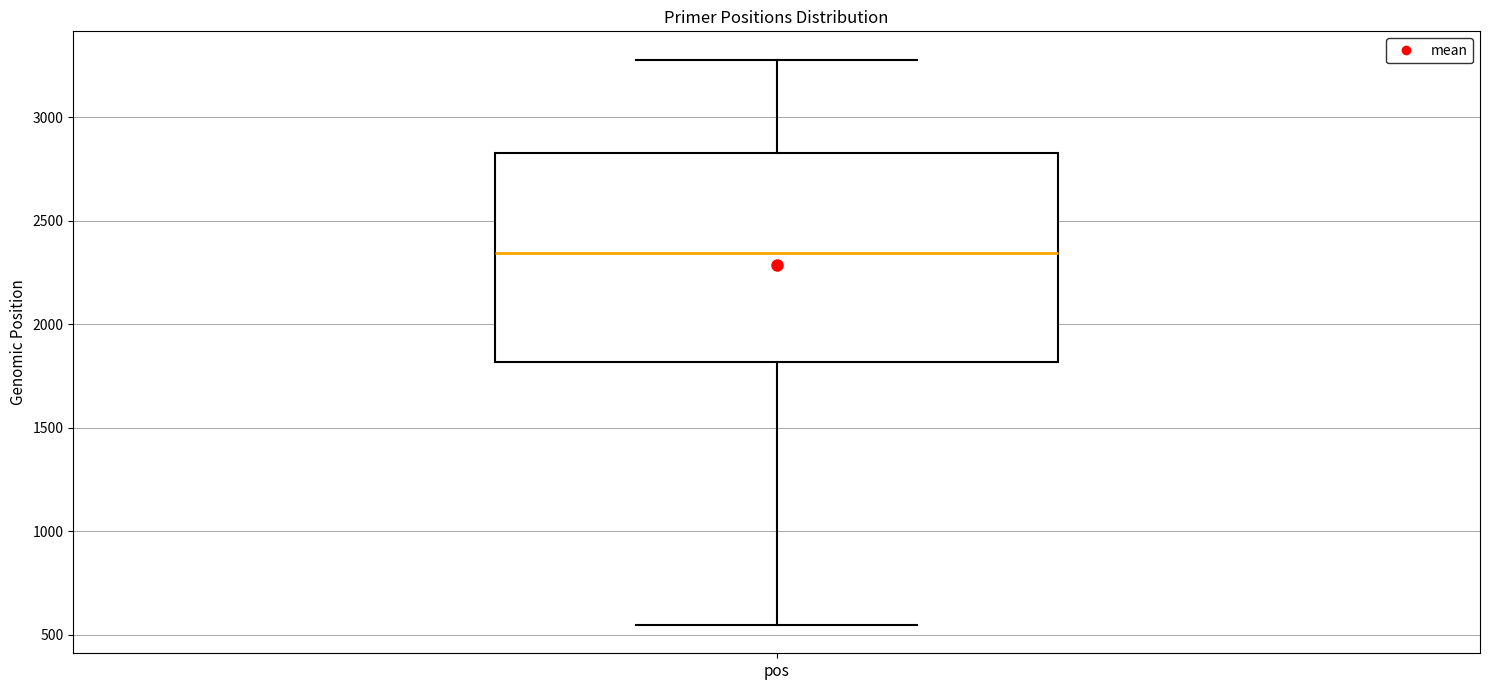

Transcribe this box plot: give where the median line is, the range the box spans, and where the two whiskers end, as read against the y-axis. The values are not printed on the chart, so give them approximately, as read against the axis.

median 2350, box 1800 to 2850, whiskers 550 to 3300